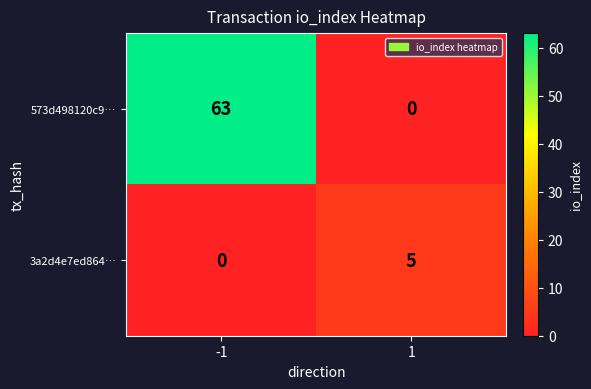

How many data points in 573d498120c9… are less than 63?

1